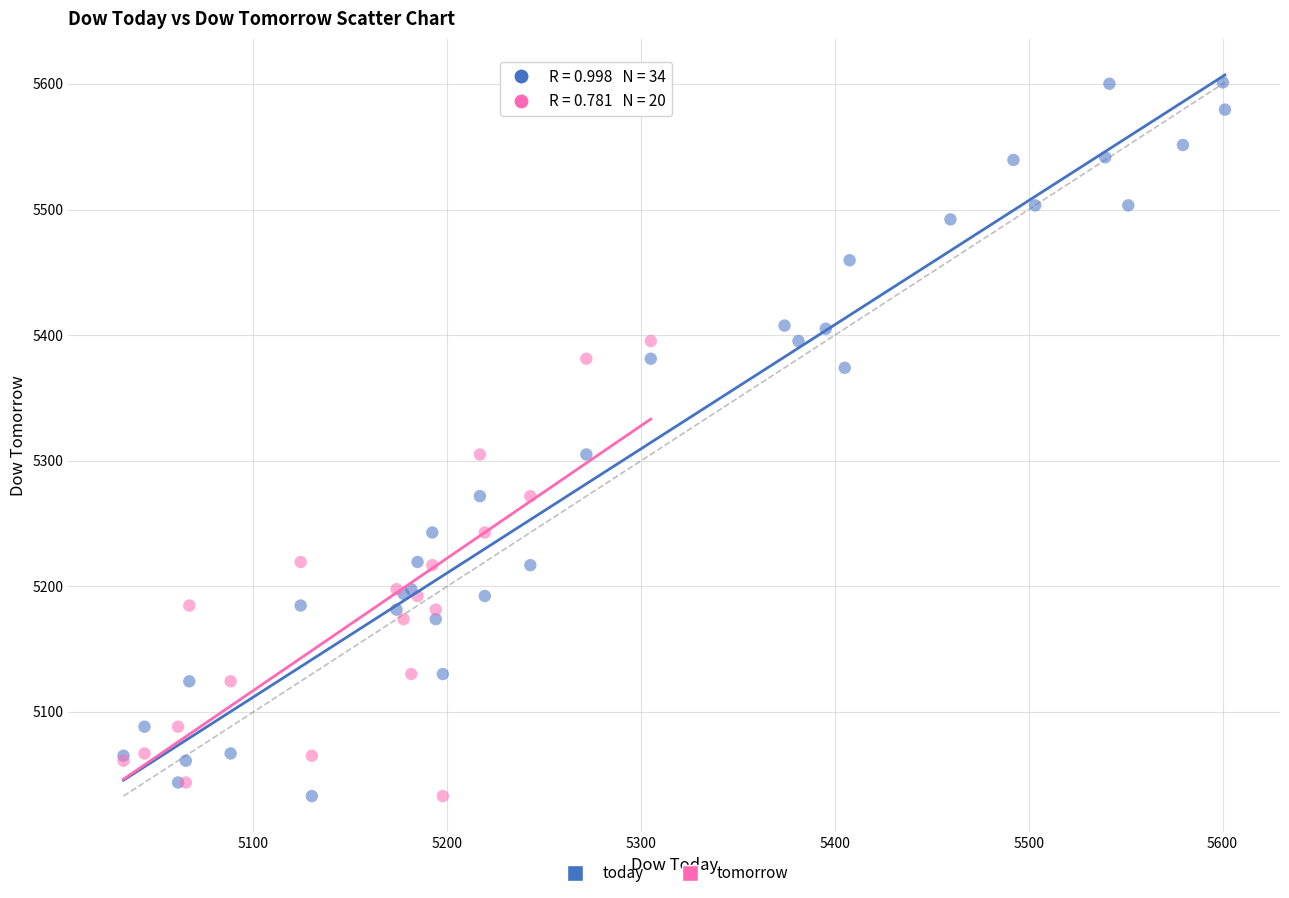

Which series has the largest Y range (max minus min)?

today